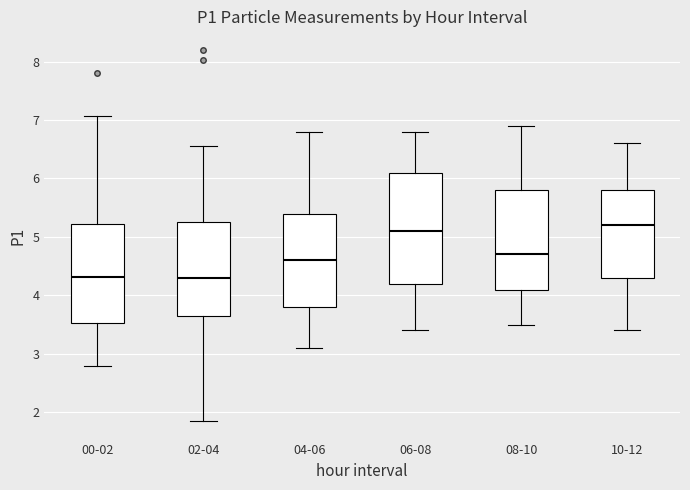

Where does the median line of the box for 00-02 sit on the y-axis? The values are not printed on the chart, so give them approximately, as read against the axis.

4.3